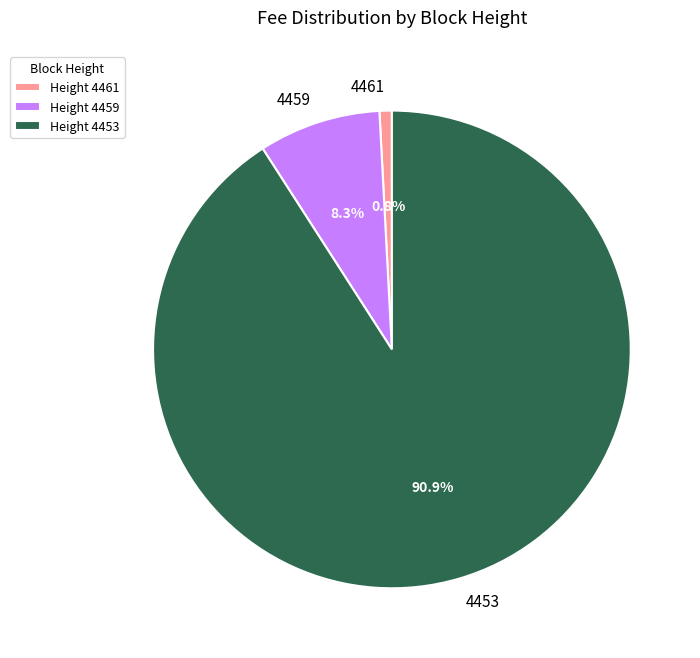

How many slices are in this pie chart?

3